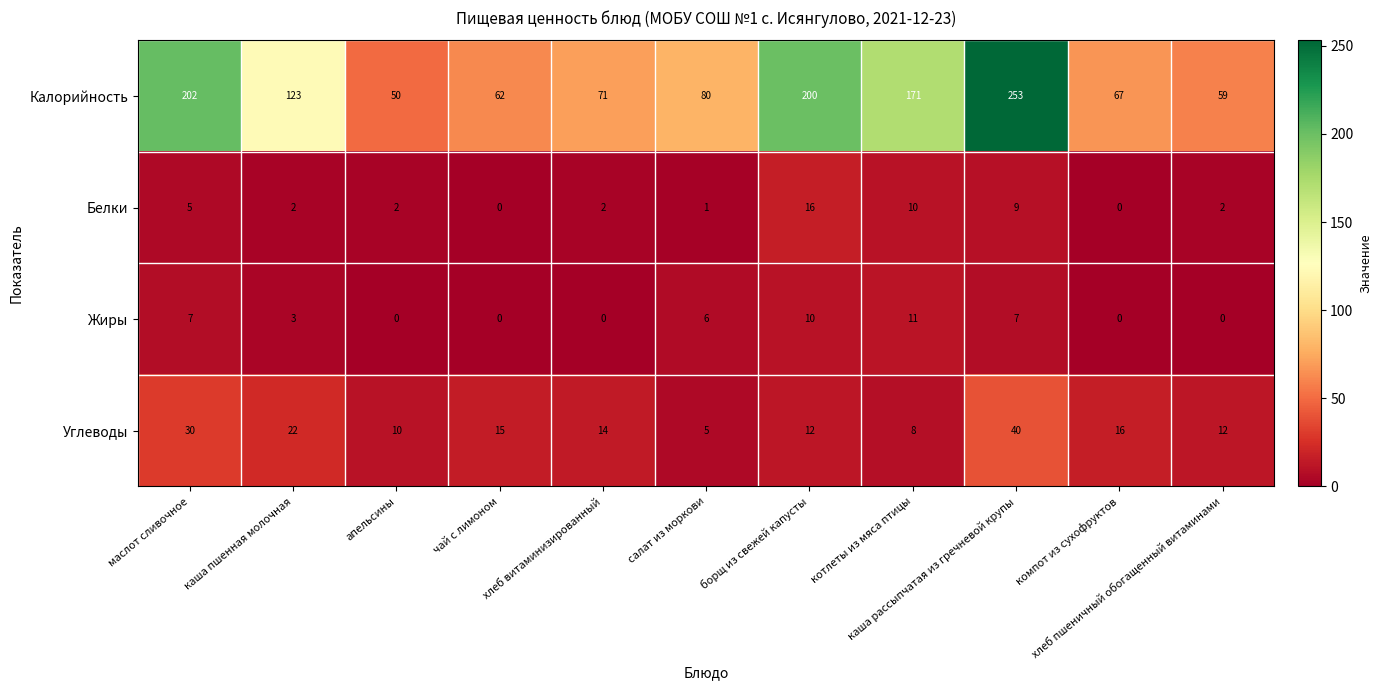

What is the maximum value shown in the chart?

253